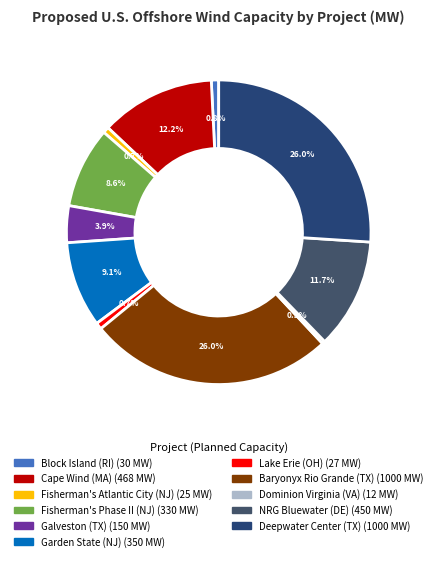

To the nearest percent, what is the average slice percentage?

9%